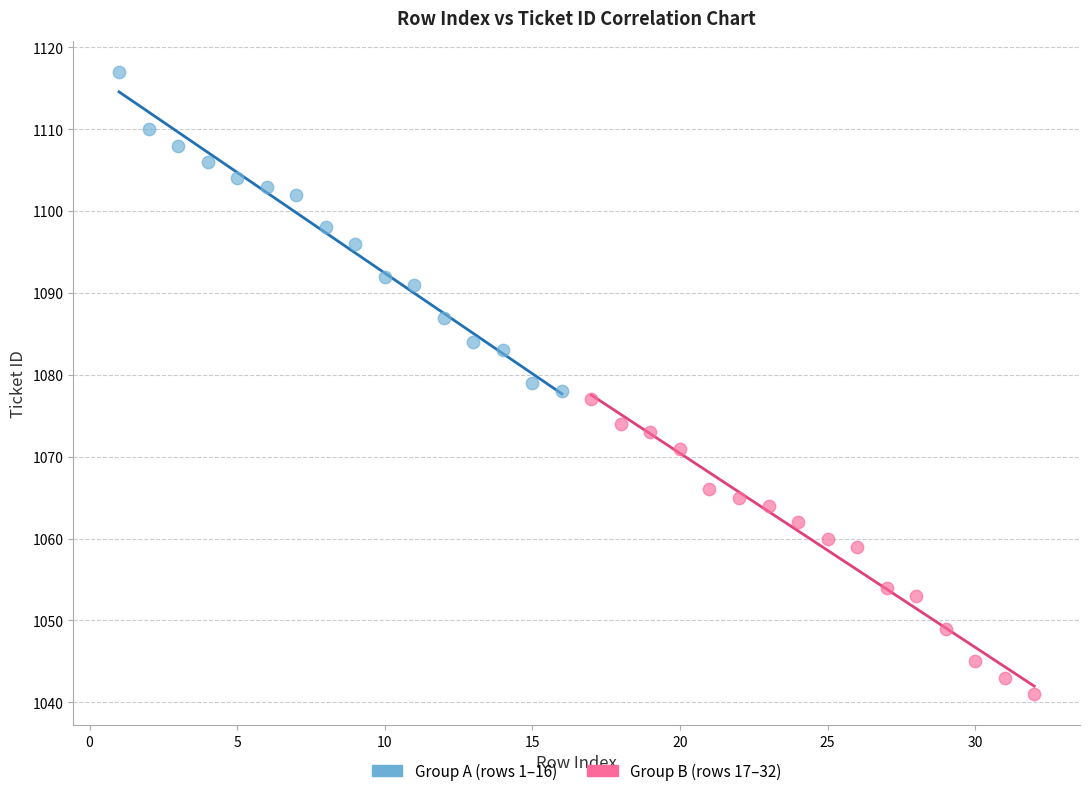

Which series has the widest spread of Y values?

Group A (rows 1–16)